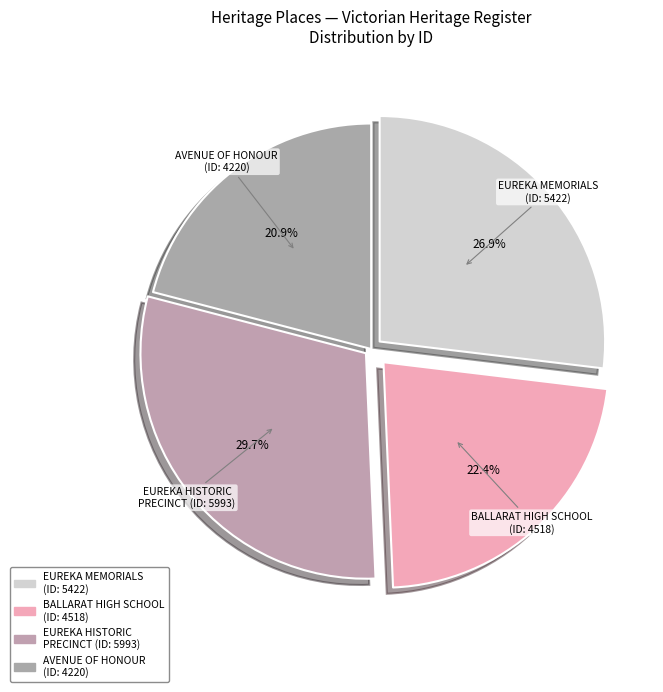

How many slices are in this pie chart?

4